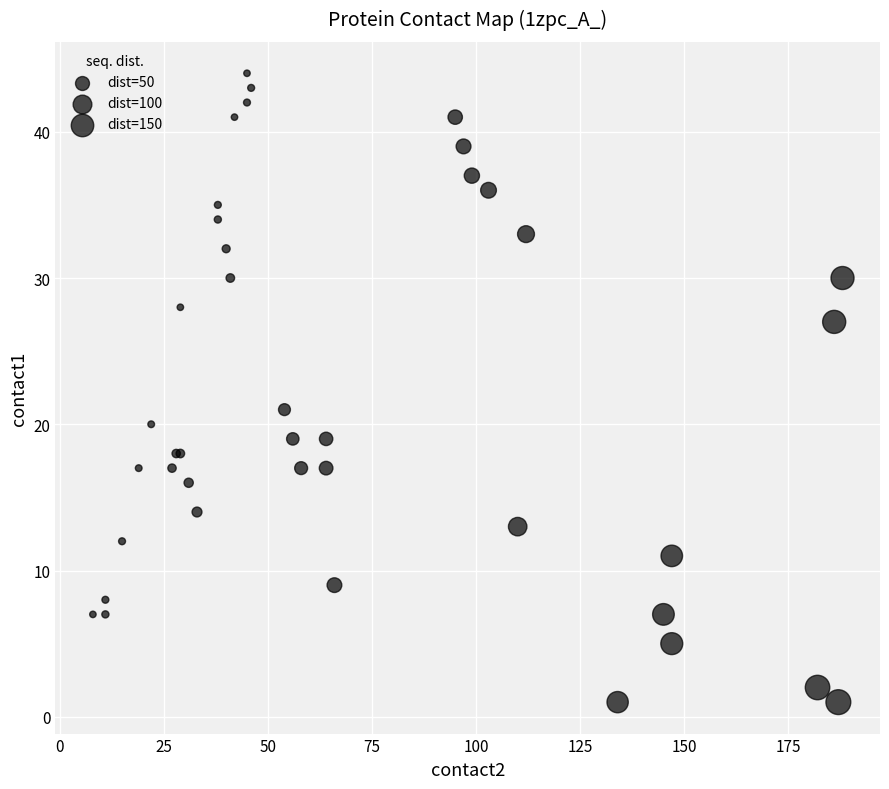

What Y value in the scatter plot is closest to 22?

21